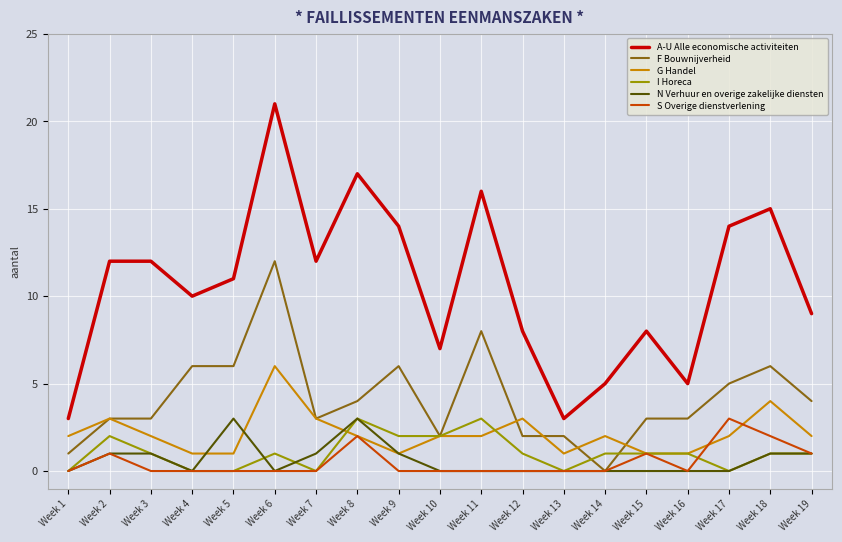

Which series changed the most between Week 11 and Week 19?

A-U Alle economische activiteiten